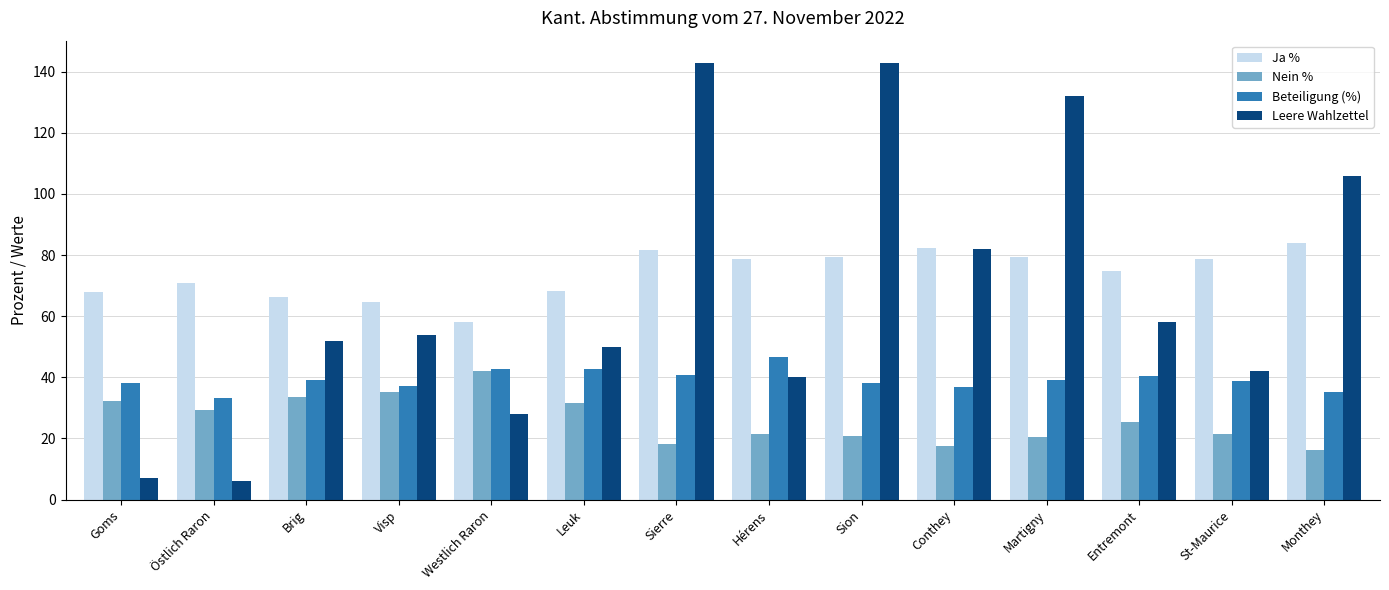

What position from the right is Hérens?

7